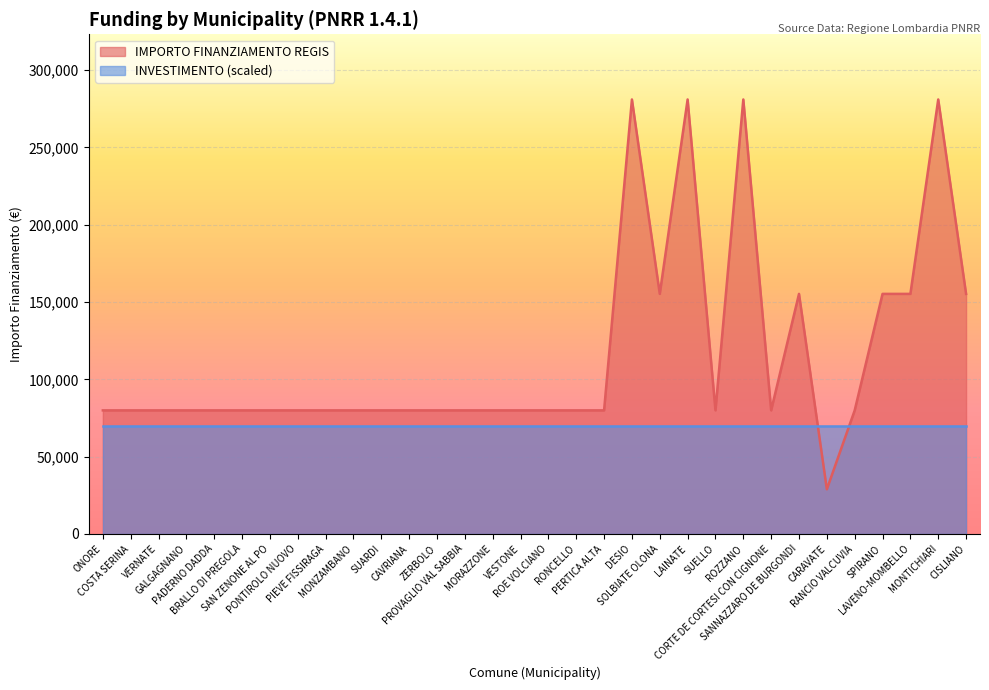

What is the smallest value displayed?

28902